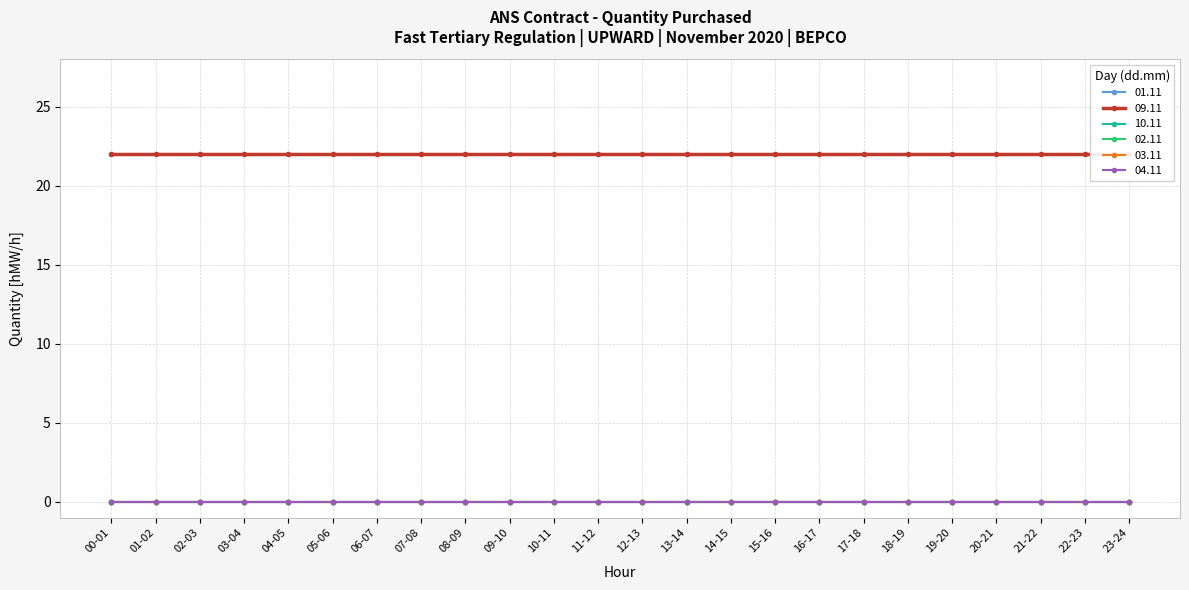

True or false: 10.11 and 02.11 cross at least once.

False